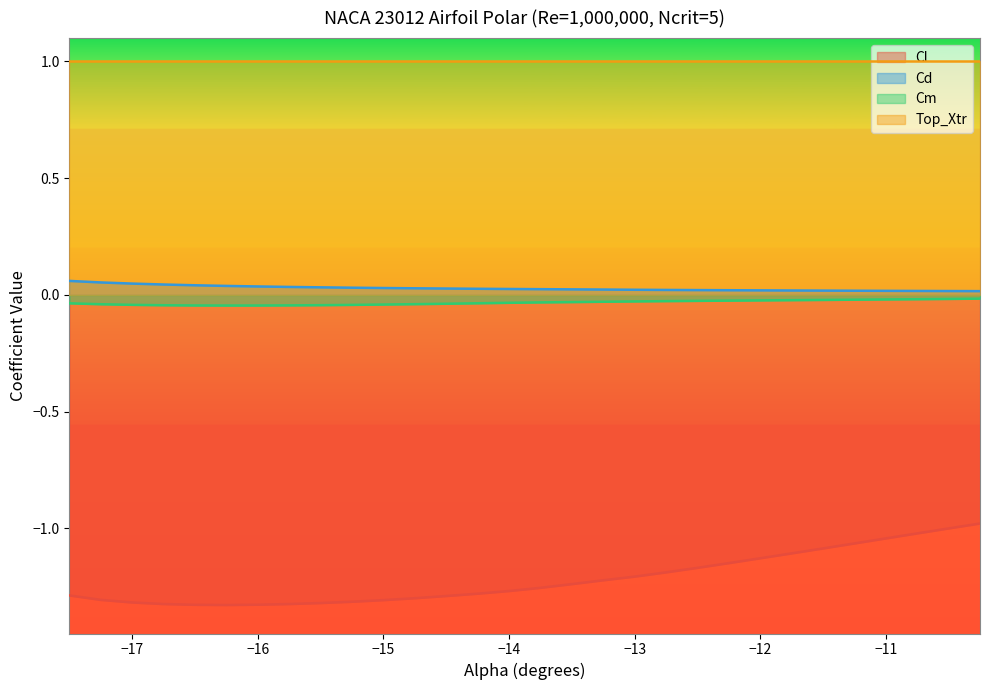

Which series has the largest total across all categories?

Top_Xtr